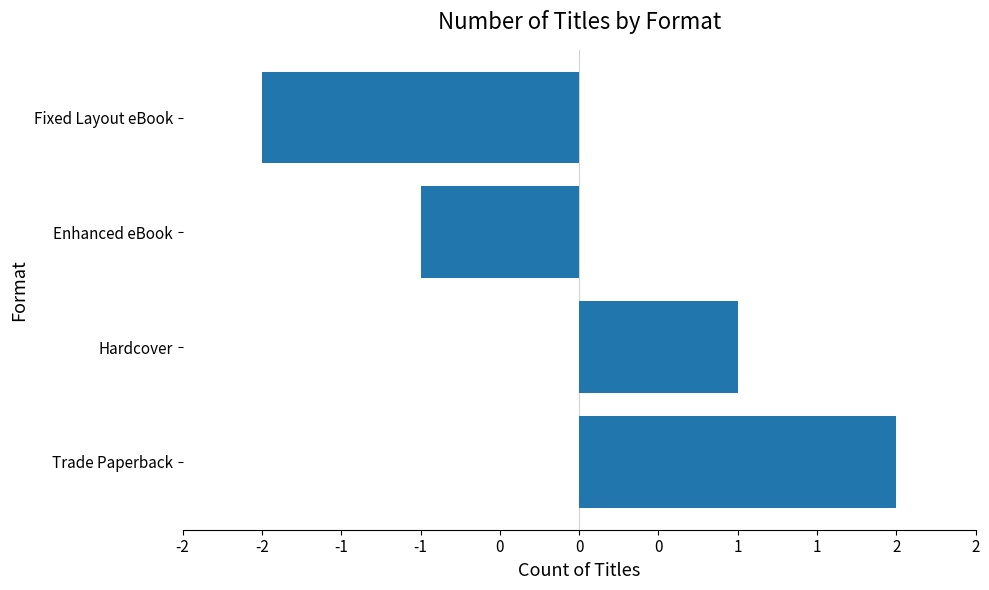

List the labels in order of value, smallest first.

Fixed Layout eBook, Enhanced eBook, Hardcover, Trade Paperback